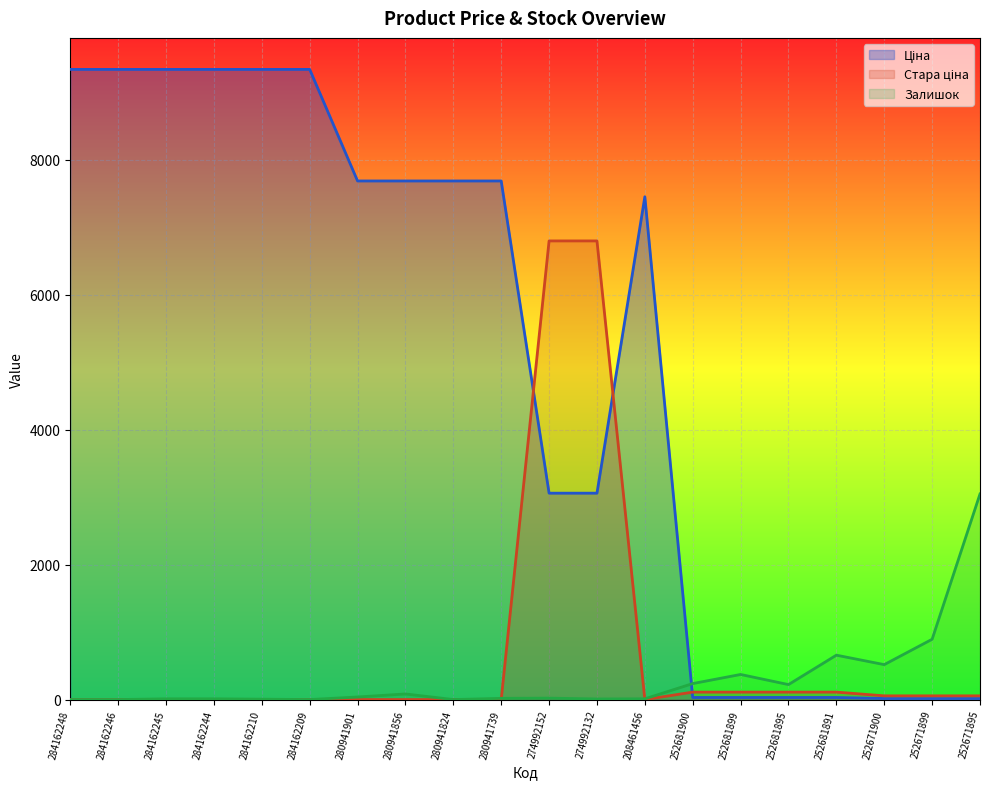

True or false: Ціна and Залишок intersect in this chart.

True